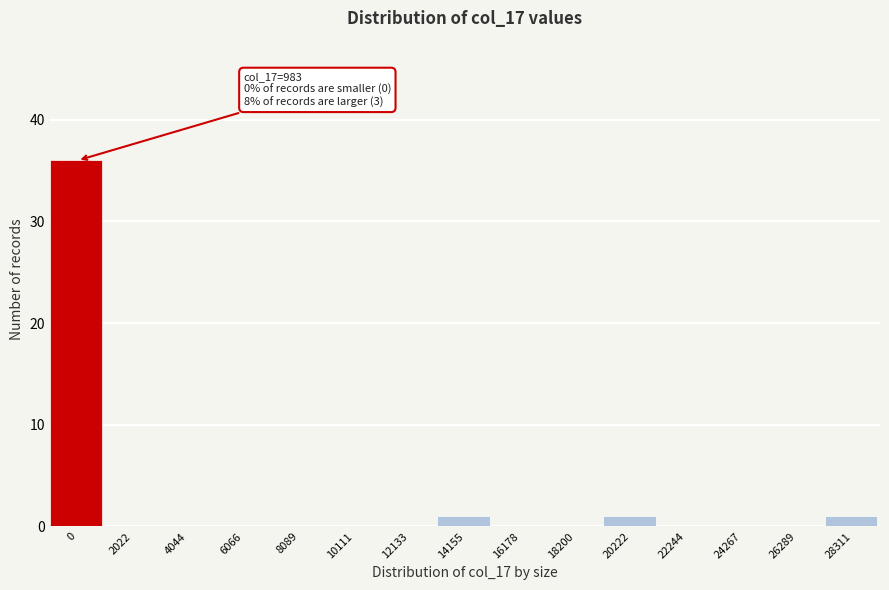

Reading right to left, list all the values displayed in this chart.

28311=1	26289=0	24267=0	22244=0	20222=1	18200=0	16178=0	14155=1	12133=0	10111=0	8089=0	6066=0	4044=0	2022=0	0=36